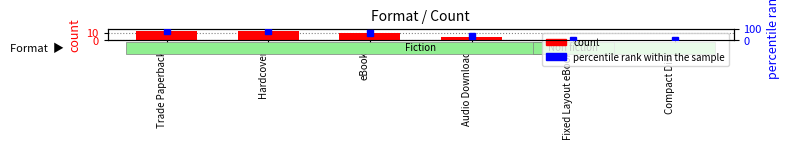

At how many categories does at least one series exceed 37?

4